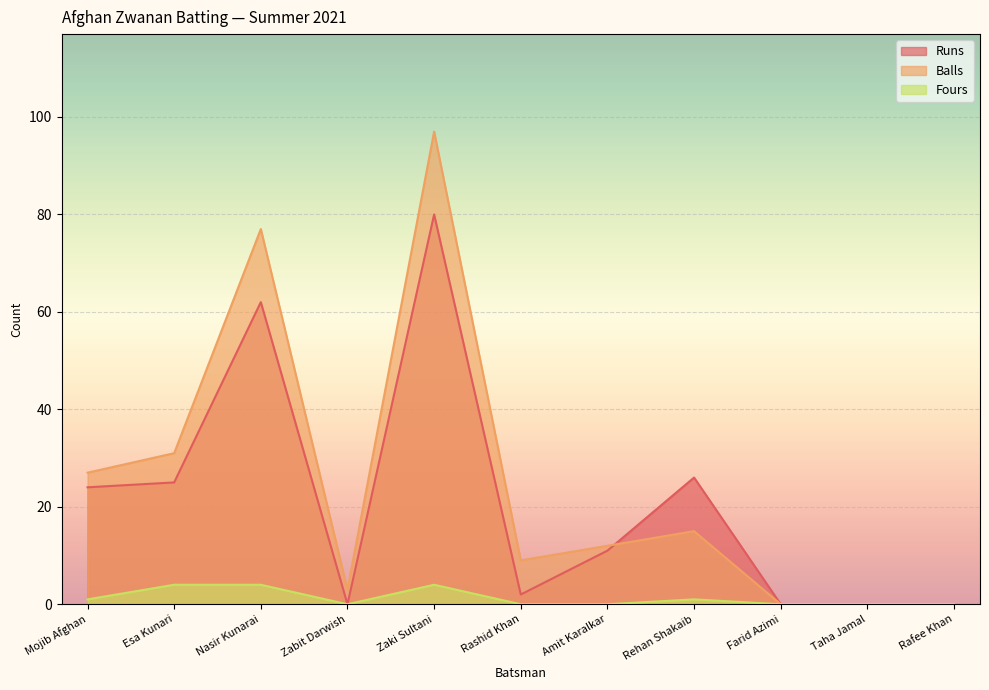

Which series has the largest range (max minus min)?

Balls